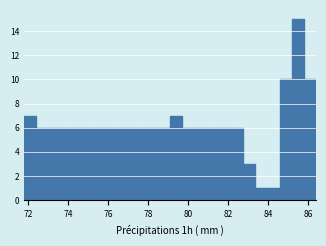

Around what value on the x-axis is the tallest bar? Give the approximate position of its centre, as read against the axis.

85.4